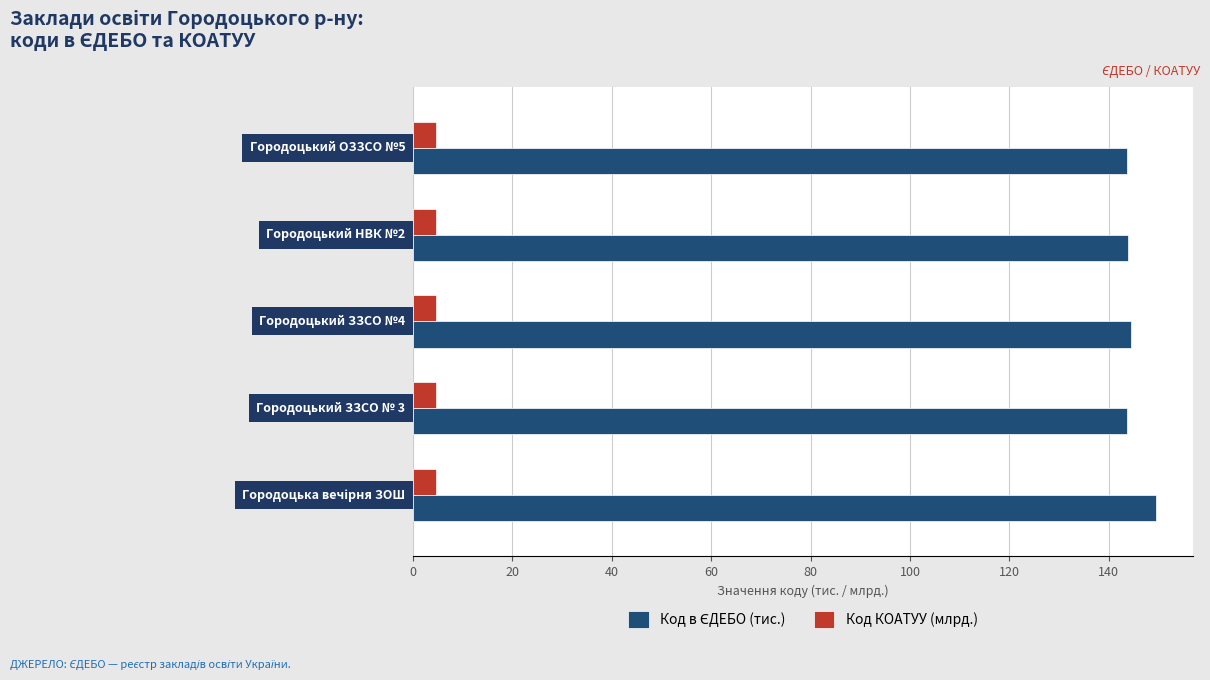

What is the sum of all Код КОАТУУ (млрд.) values?

23.1